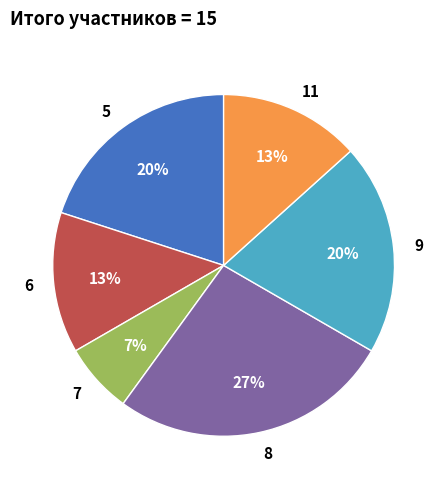

Does 11 represent more than half of the total?

No